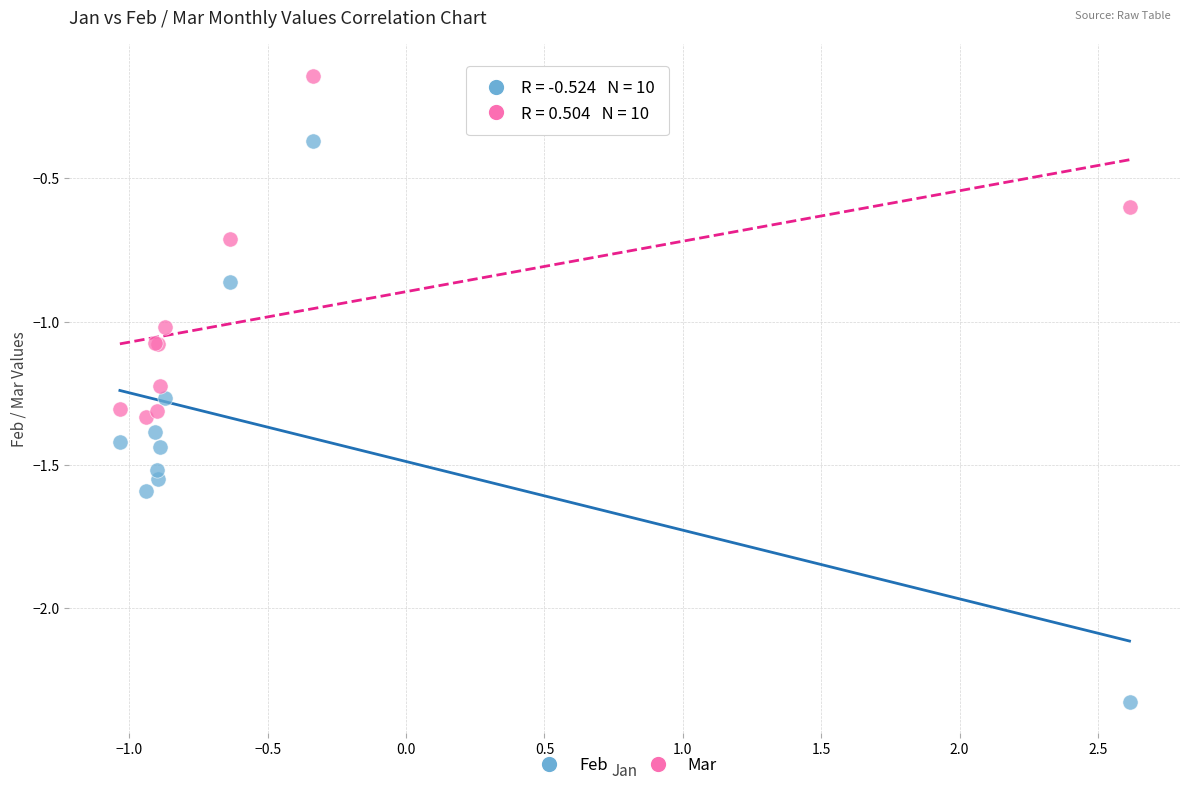

Which series has the largest Y range (max minus min)?

Feb